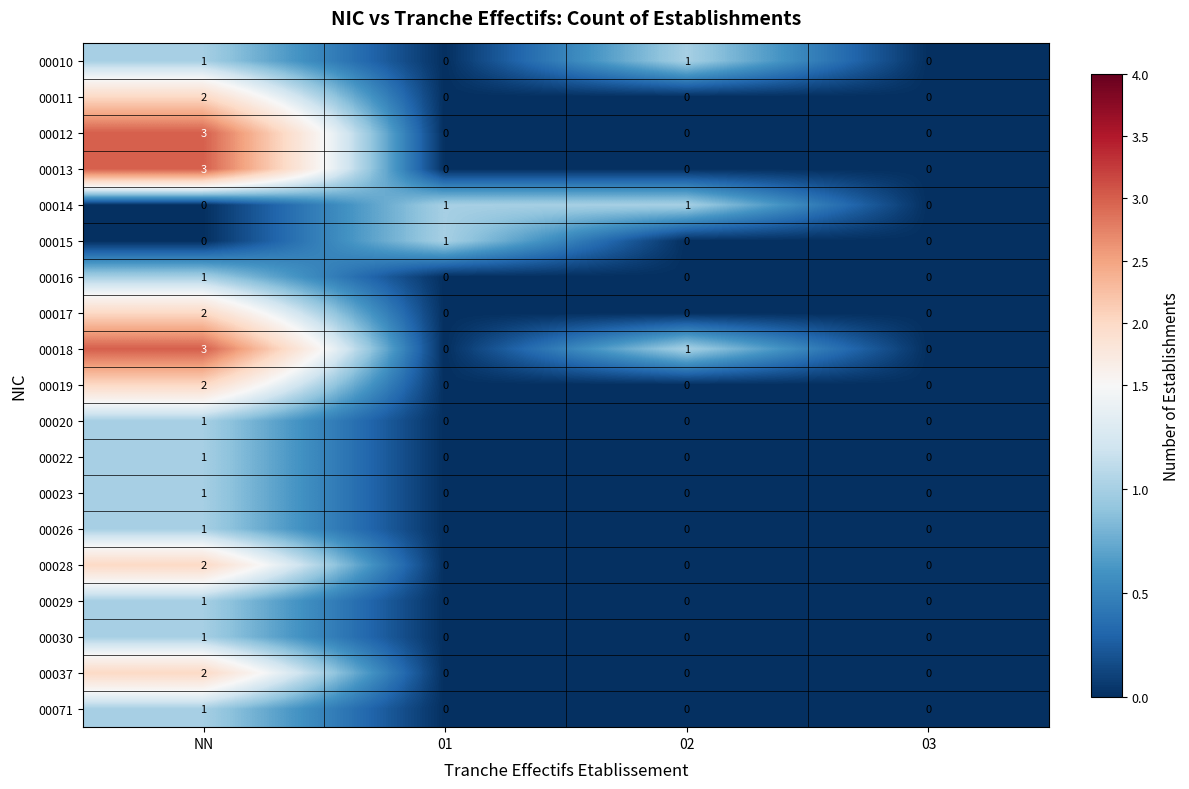

Which label corresponds to the largest value in the chart?

NN